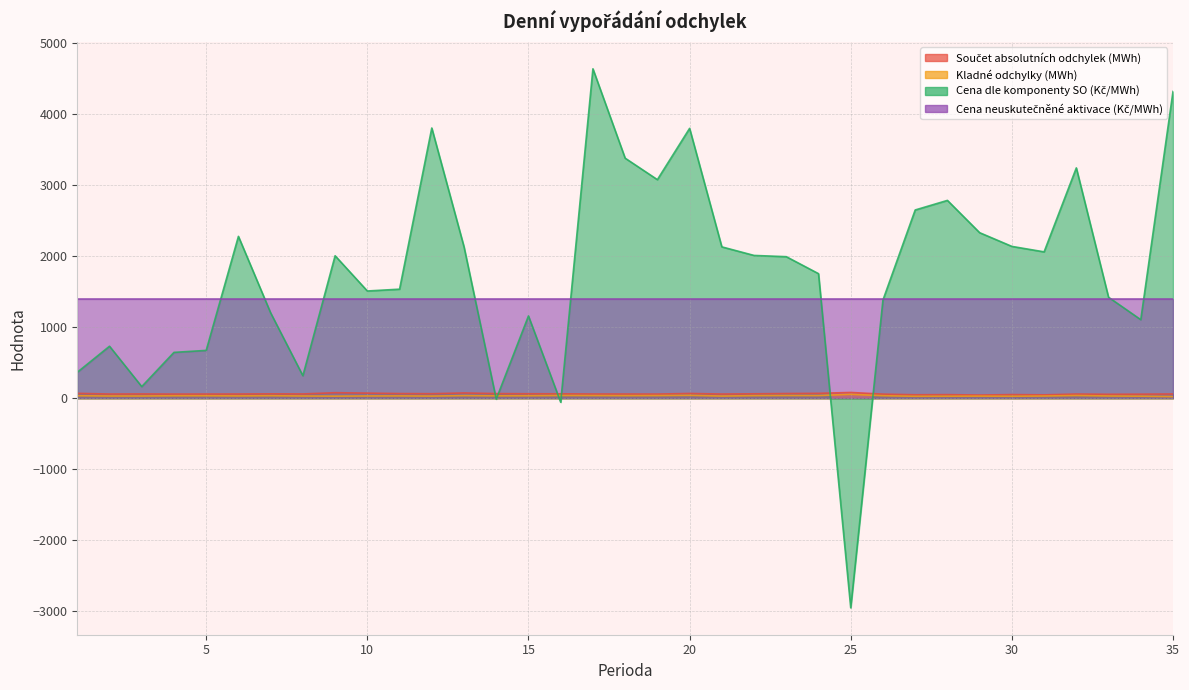

What is the average value of the Součet absolutních odchylek (MWh) series?

62.7